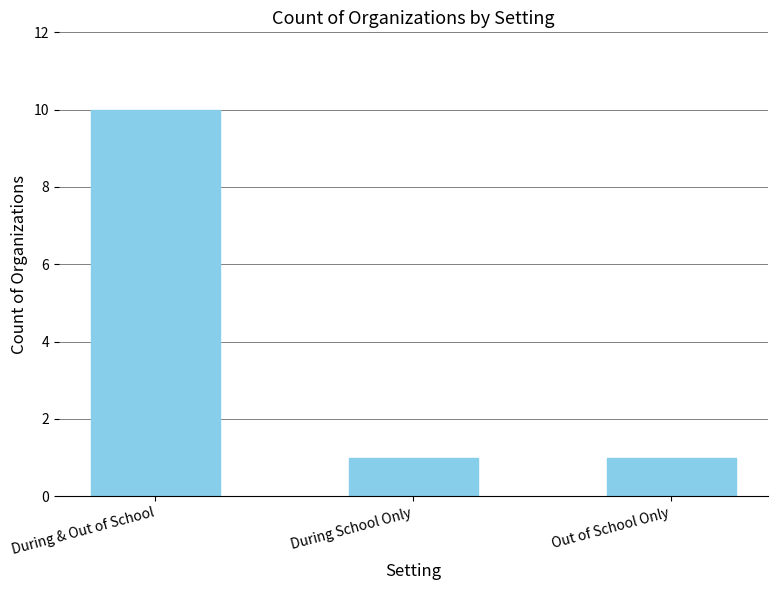

How many bars are there in total?

3